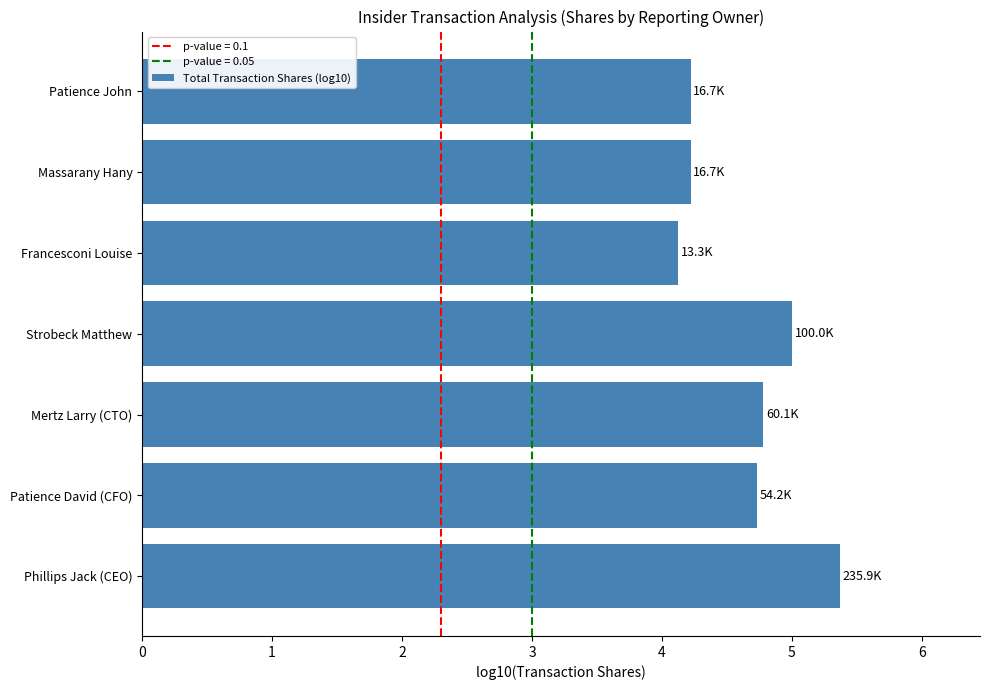

What is the greatest value displayed?

5.4